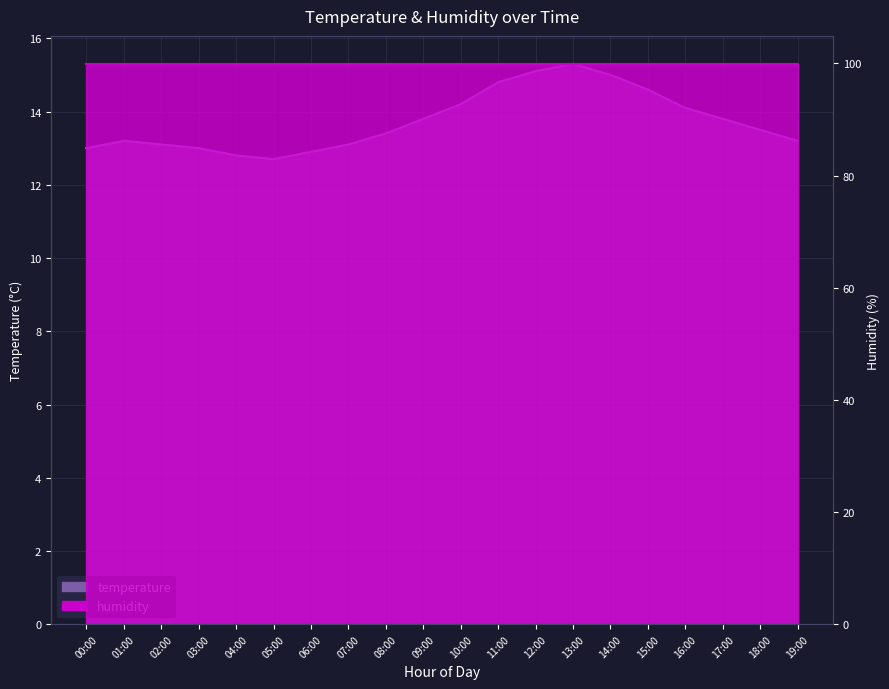

What is the label of the 18th point from the left?

17:00